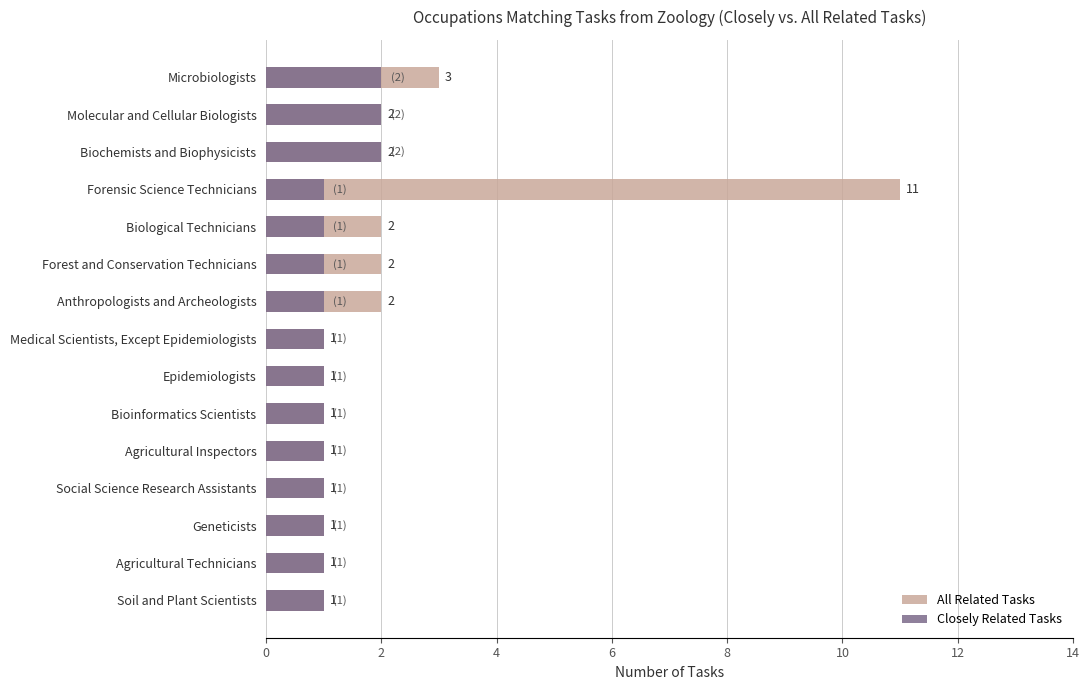

Between Forensic Science Technicians and Medical Scientists, Except Epidemiologists, which series saw the biggest shift?

All Related Tasks